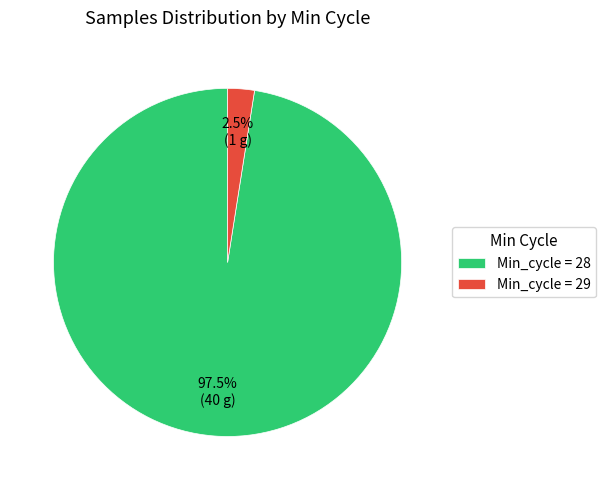

Does any single category account for the majority?

Yes